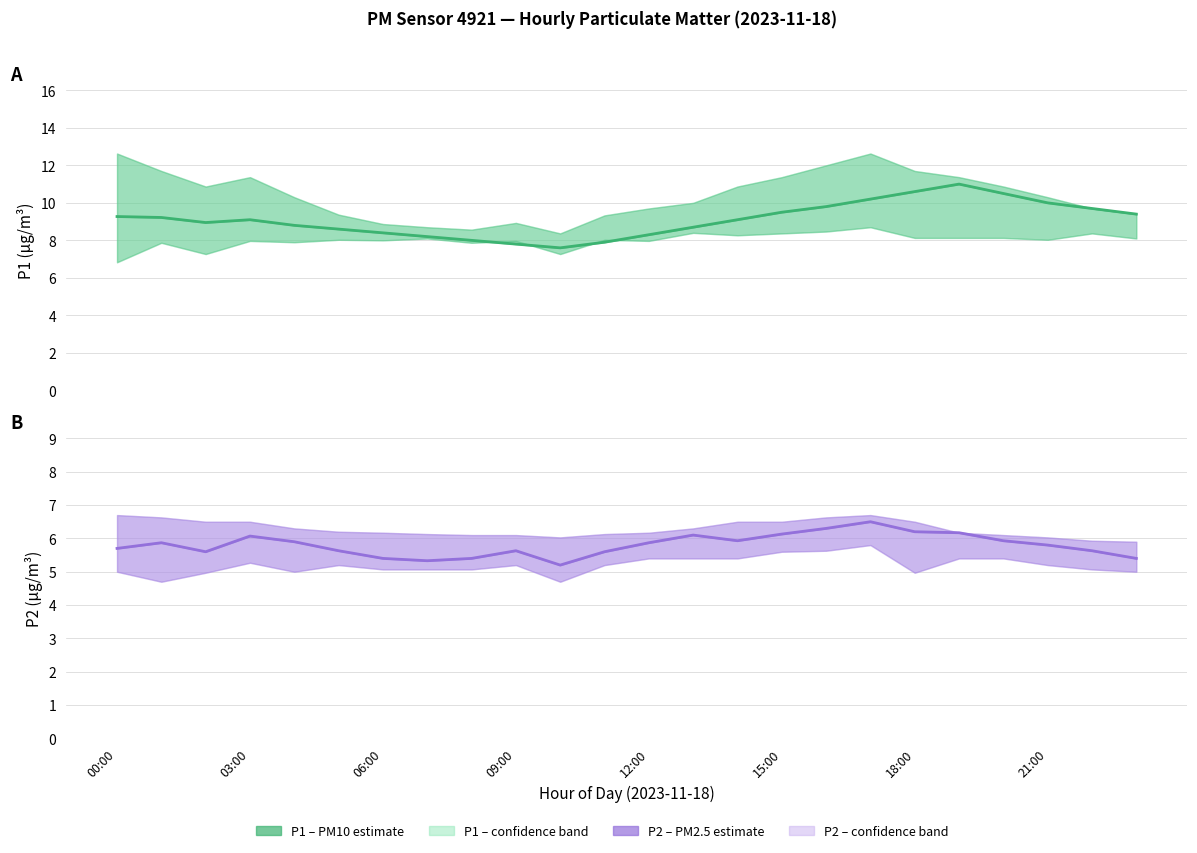

At 22, list the series in order from smallest to largest.

P2, P1